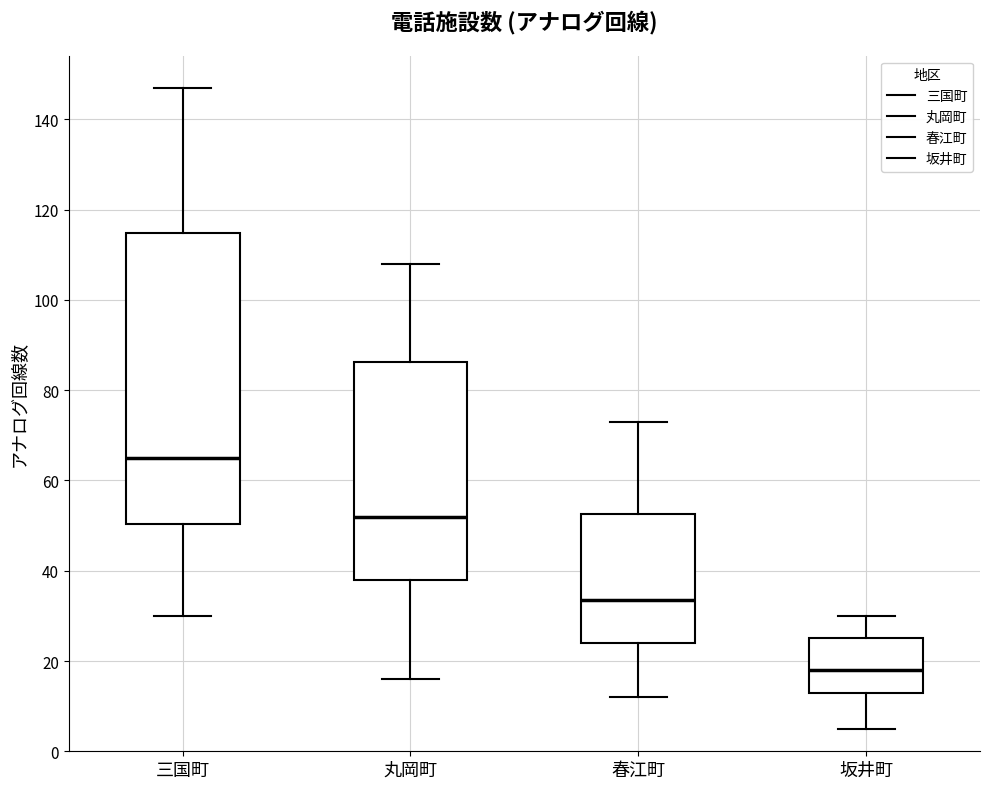

Comparing the boxes themselves (not the whiskers), which one is the tallest?

三国町